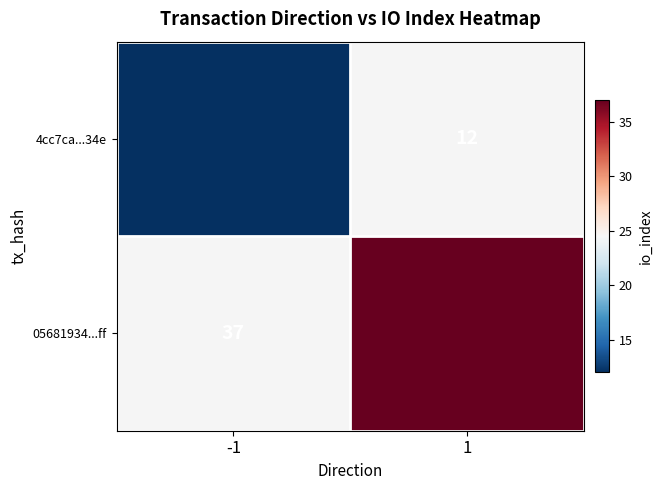

The 05681934...ff series shows 61 at -1. True or false?

False